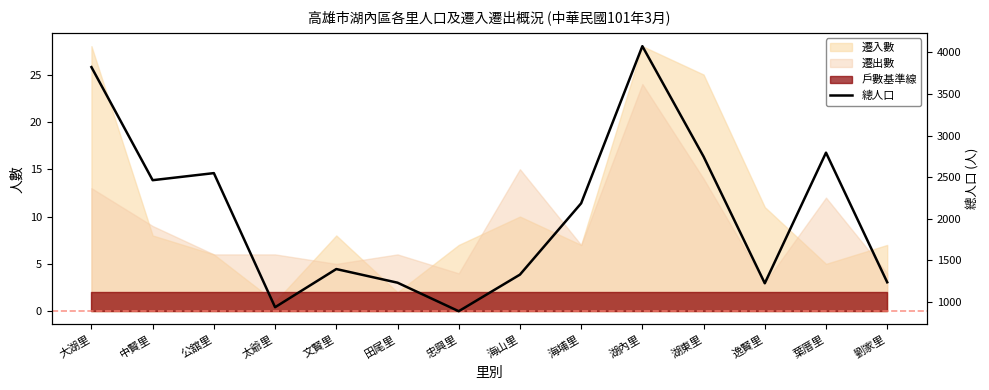

What is the sum of all values?

28866